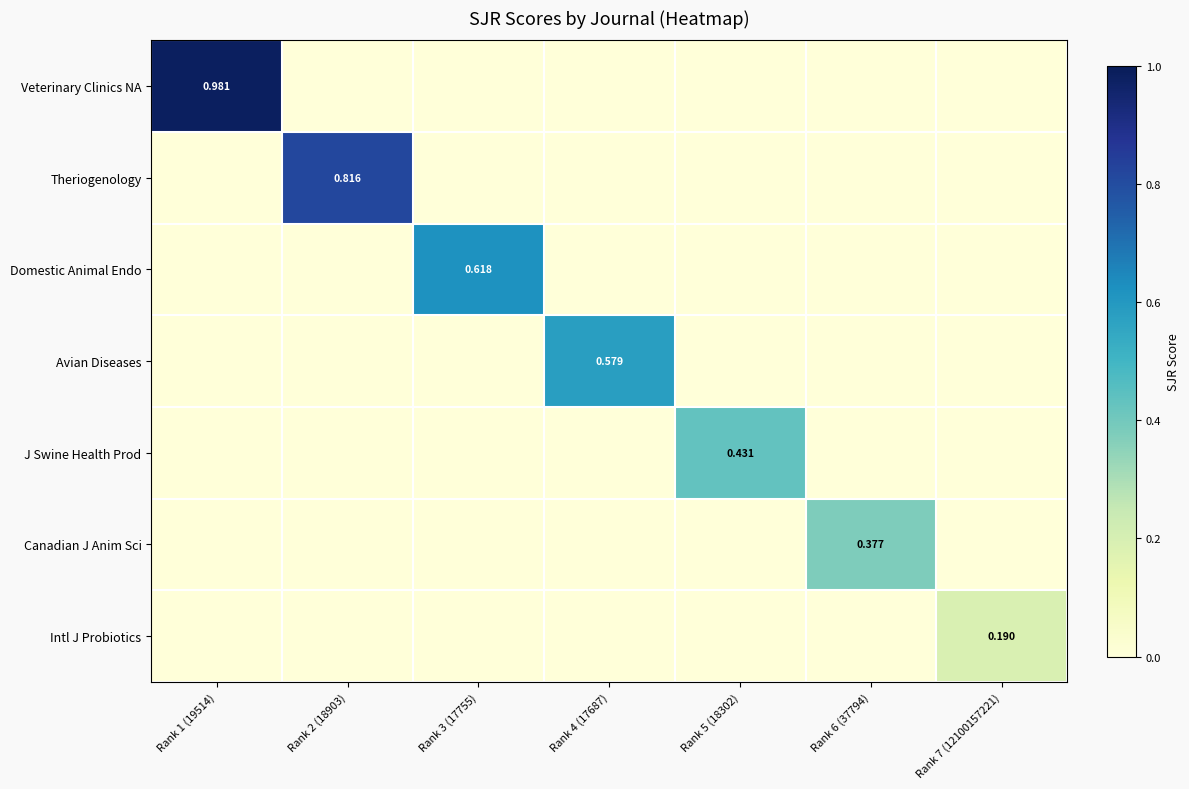

What is the maximum value for Veterinary Clinics NA?

1.0